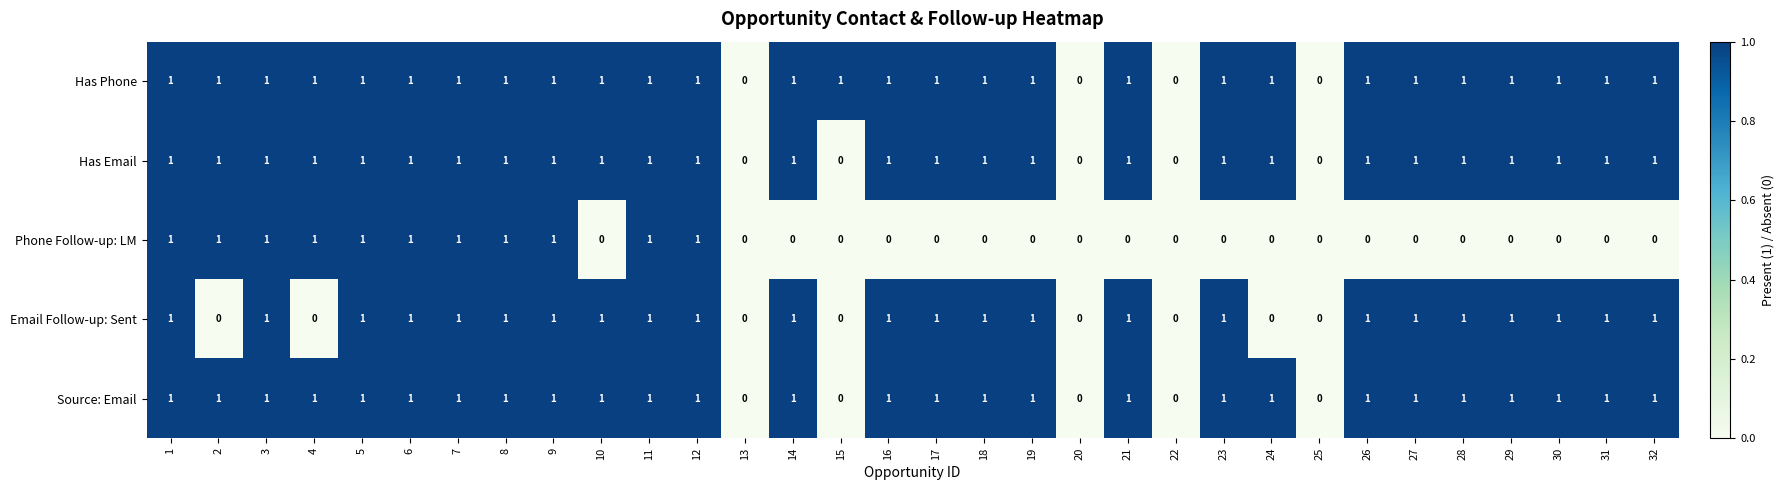

The Email Follow-up: Sent series shows 0 at 13. True or false?

True